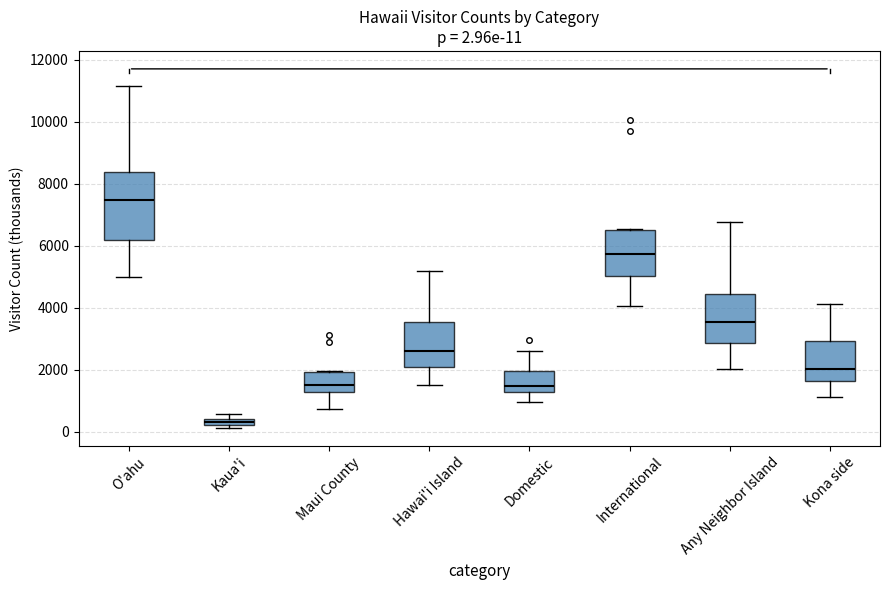

Comparing the boxes themselves (not the whiskers), which one is the tallest?

O'ahu